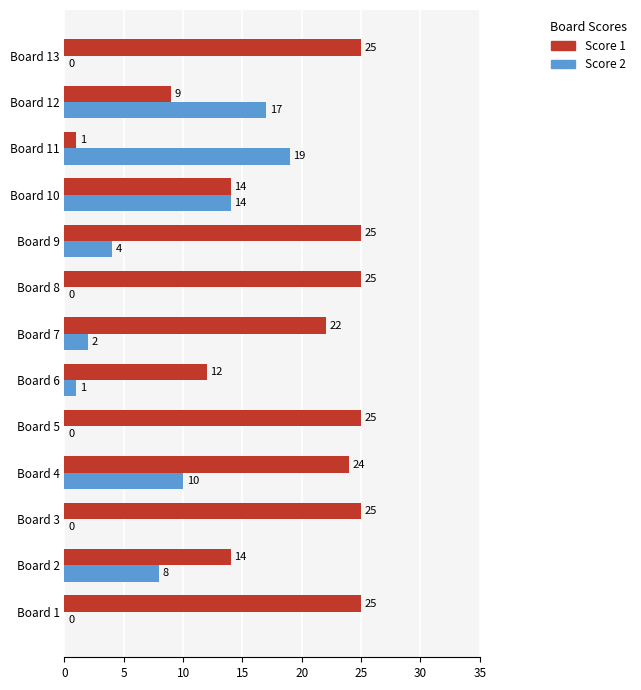

Which series changed the most between Board 4 and Board 10?

Score 1